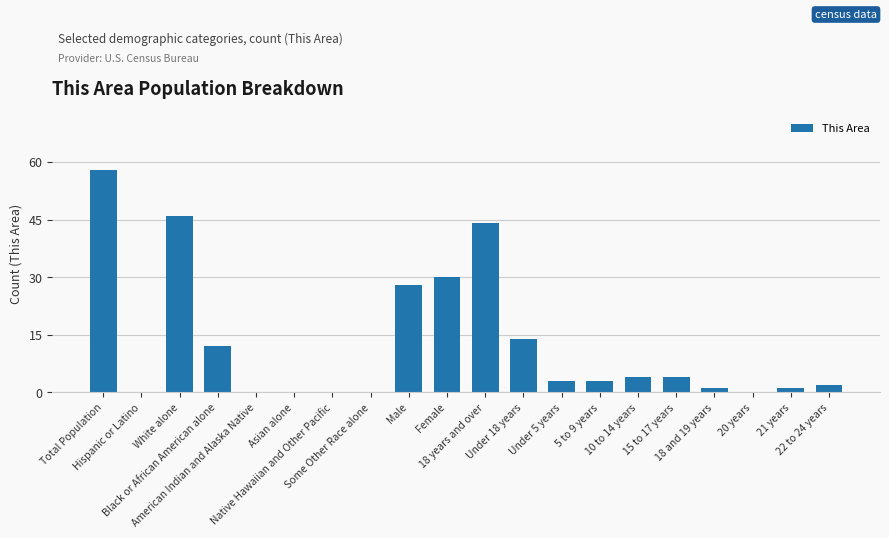

What is the sum of the values at Under 5 years and 18 years and over?

47